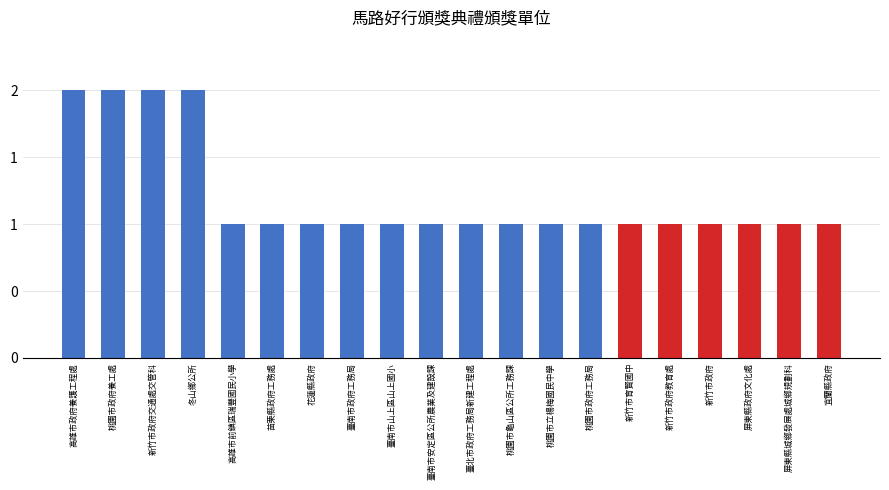

Does the chart contain any negative values?

No